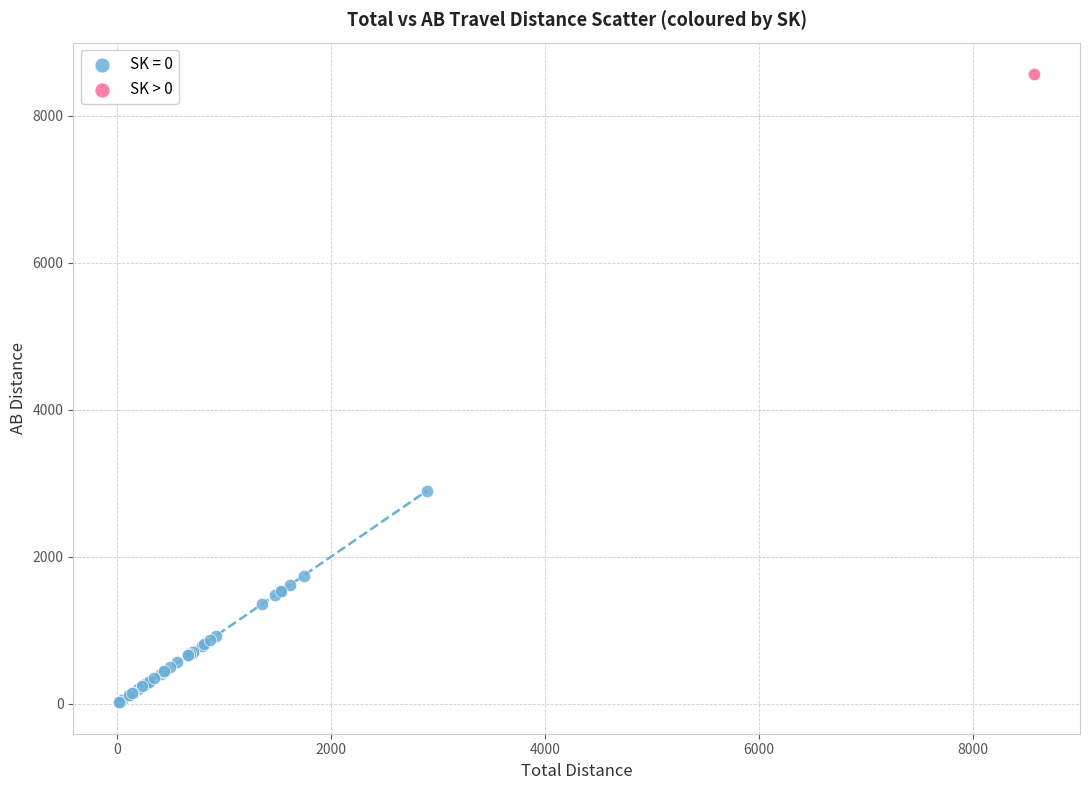

Which series contains the highest Y value?

SK > 0